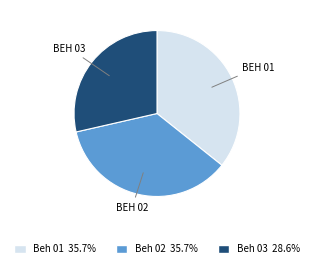

Does Beh 03 account for over 50% of the chart?

No